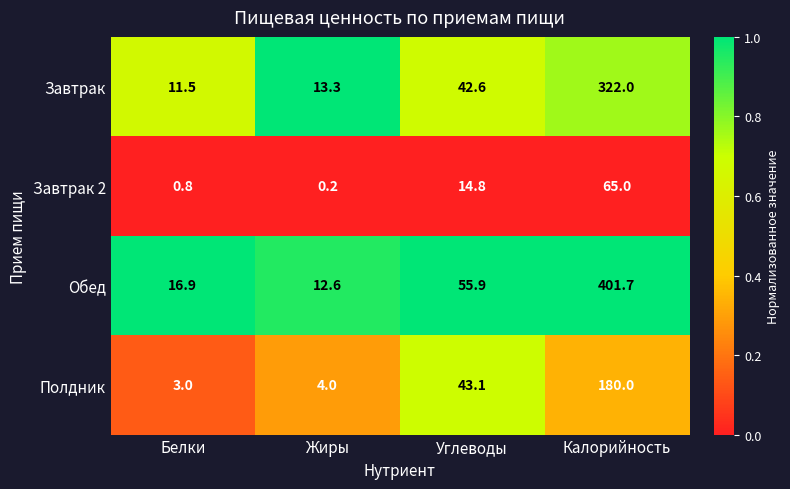

The value of Завтрак at Белки is 16.3. True or false?

False